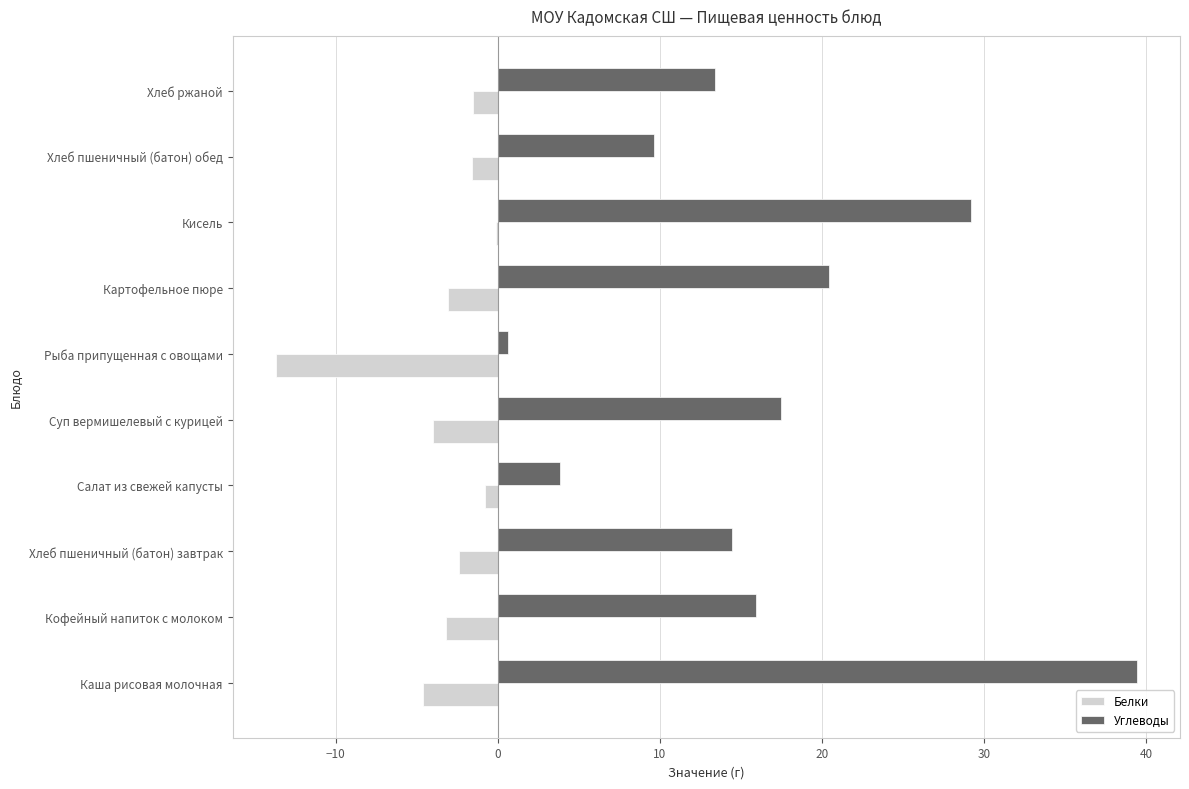

Which series has the largest total across all categories?

Углеводы